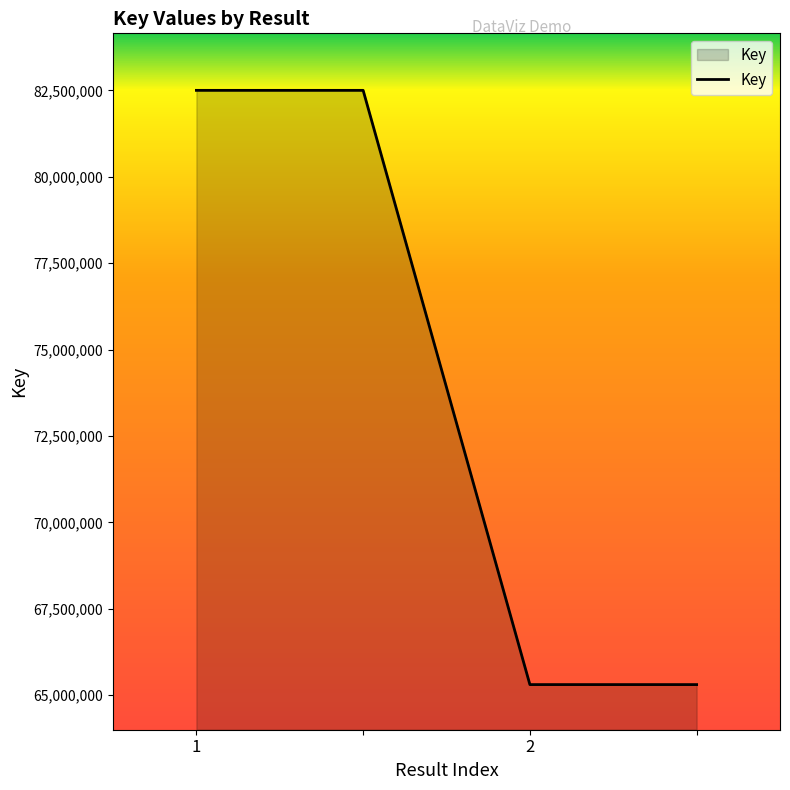

What is the difference between the second highest and minimum values?

17197148